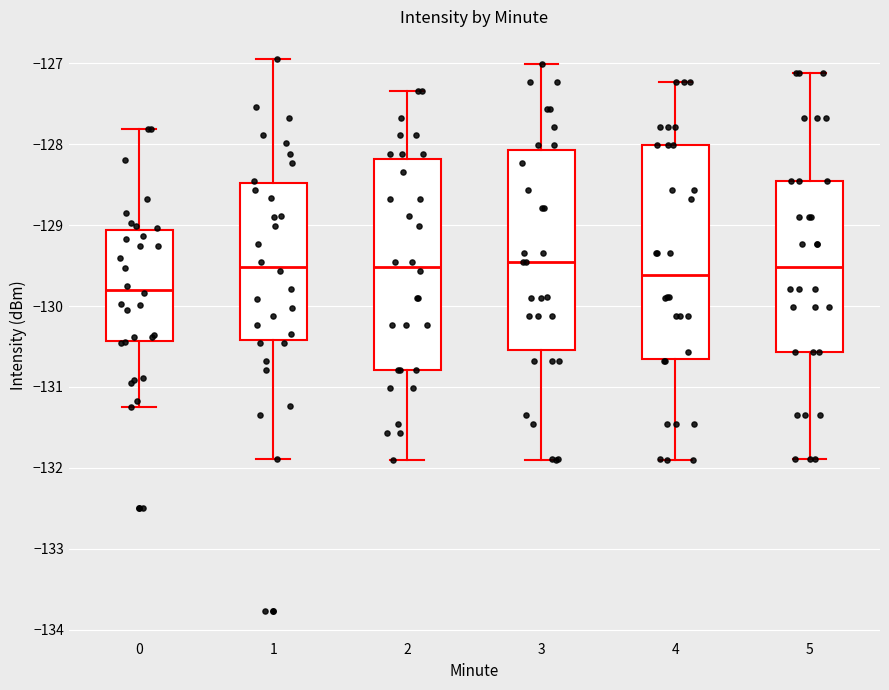

Which box has the lowest median line?

0